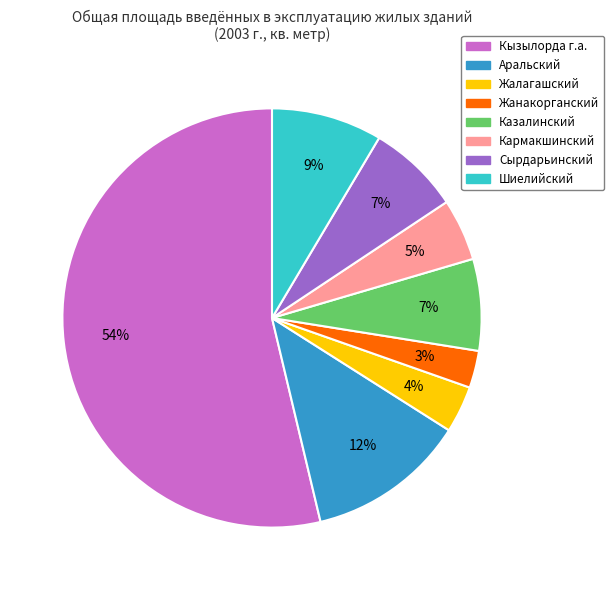

To the nearest percent, what is the difference between the Кармакшинский and Шиелийский slice percentages?

4%